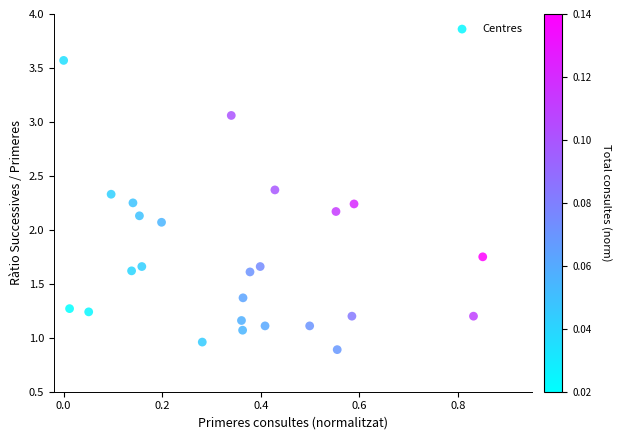

What Y value in the scatter plot is closest to 2?

2.1